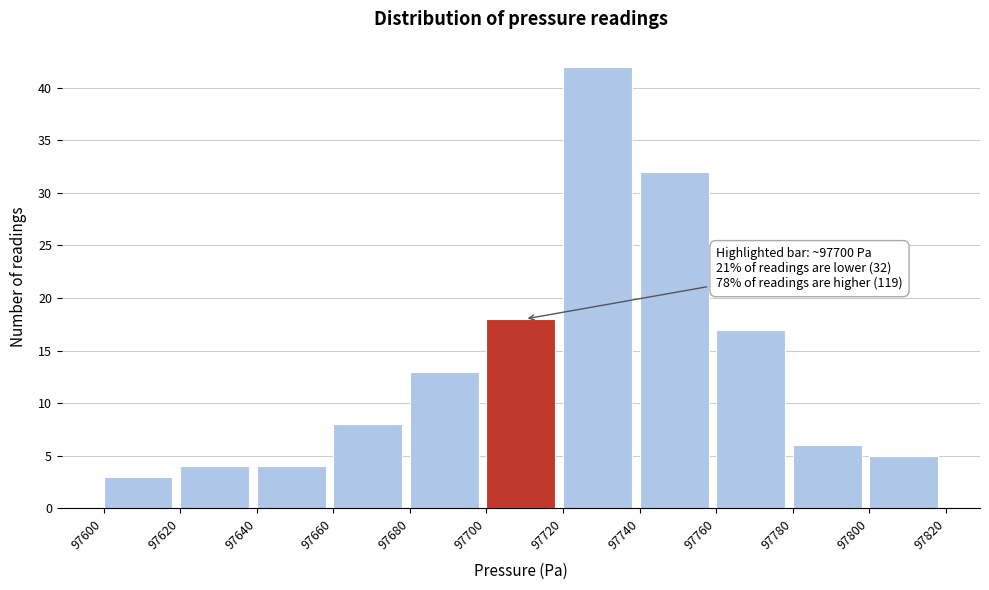

Which range on the x-axis has the tallest bar?

97720 to 97740